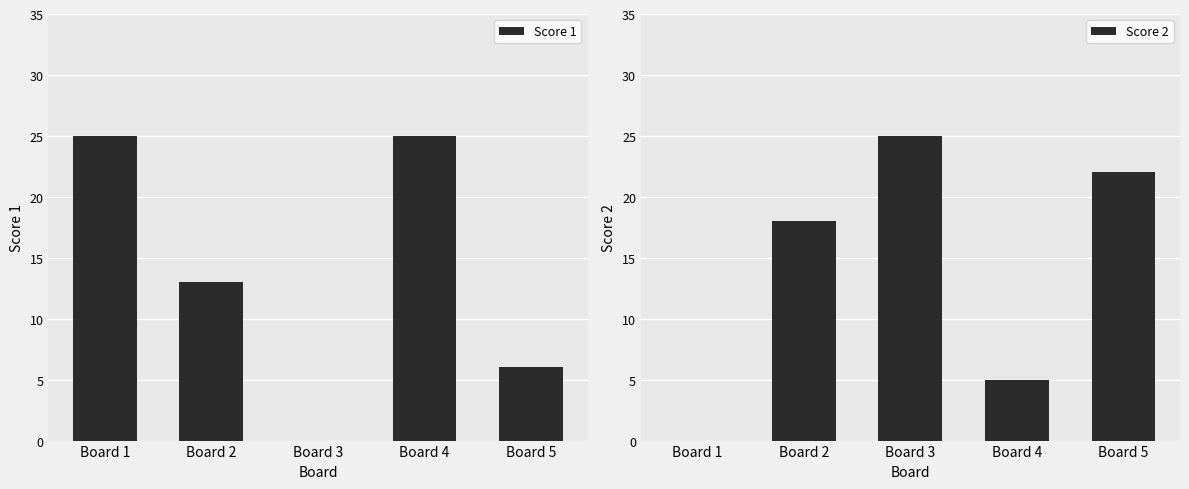

Between Board 1 and Board 5, which series saw the biggest shift?

Score 2